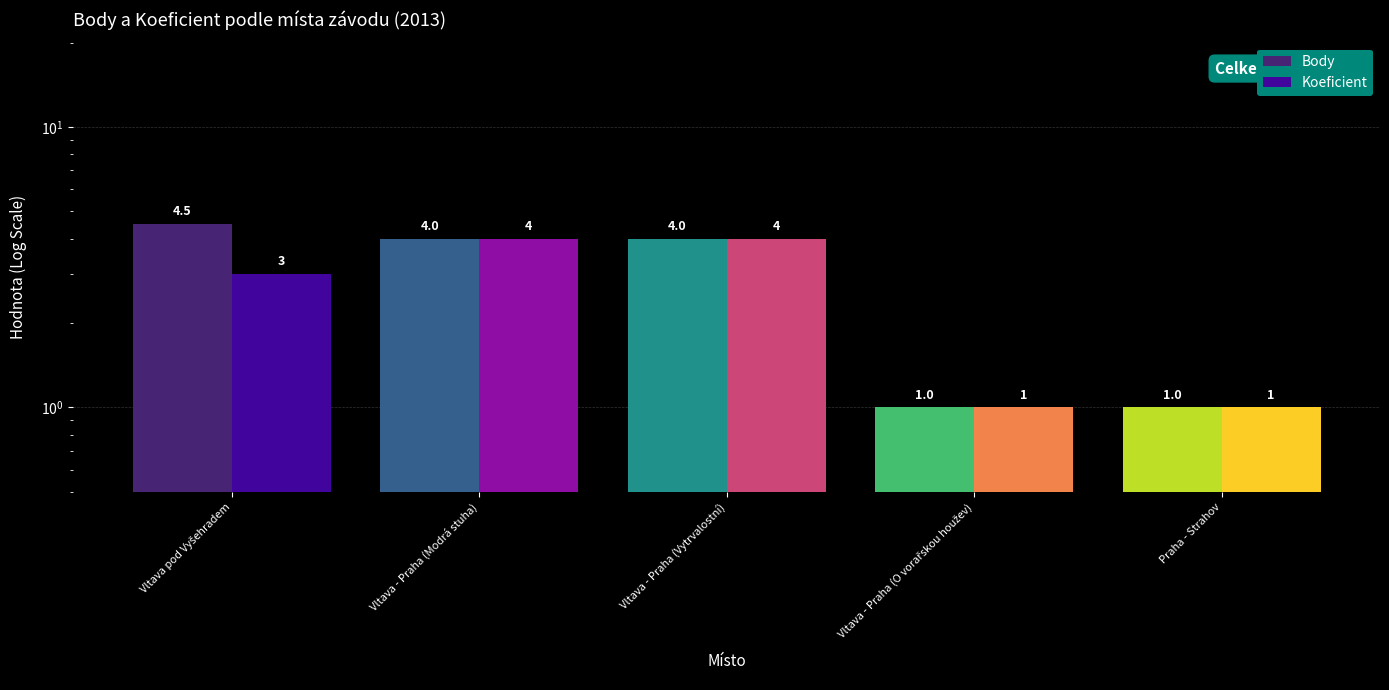

At which label does Body reach its minimum?

Vltava - Praha (O vorařskou houžev)